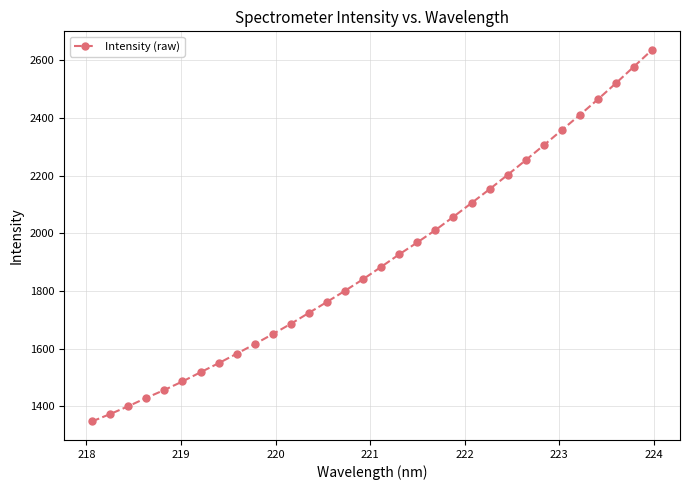

What is the value of the 2nd point from the left?

1373.5